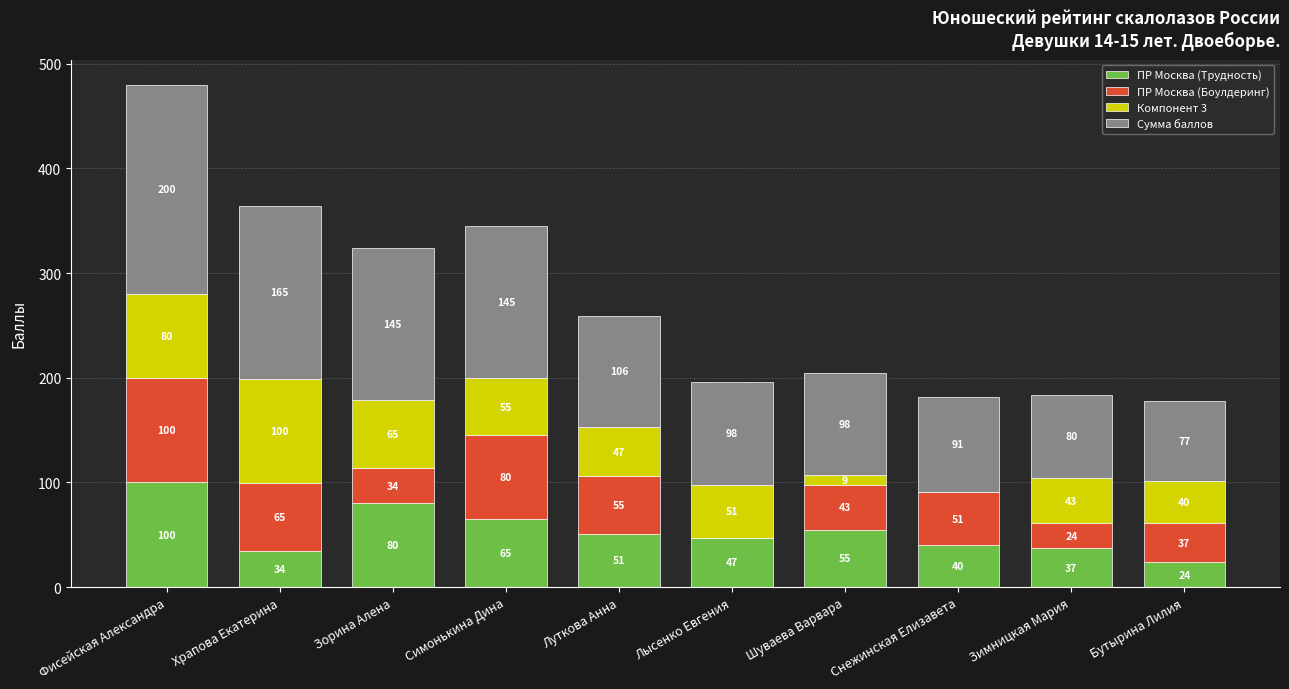

At which label does ПР Москва (Трудность) first exceed 51?

Фисейская Александра